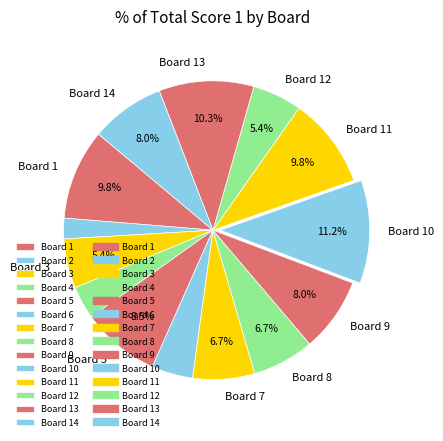

Is there a majority slice in this chart?

No